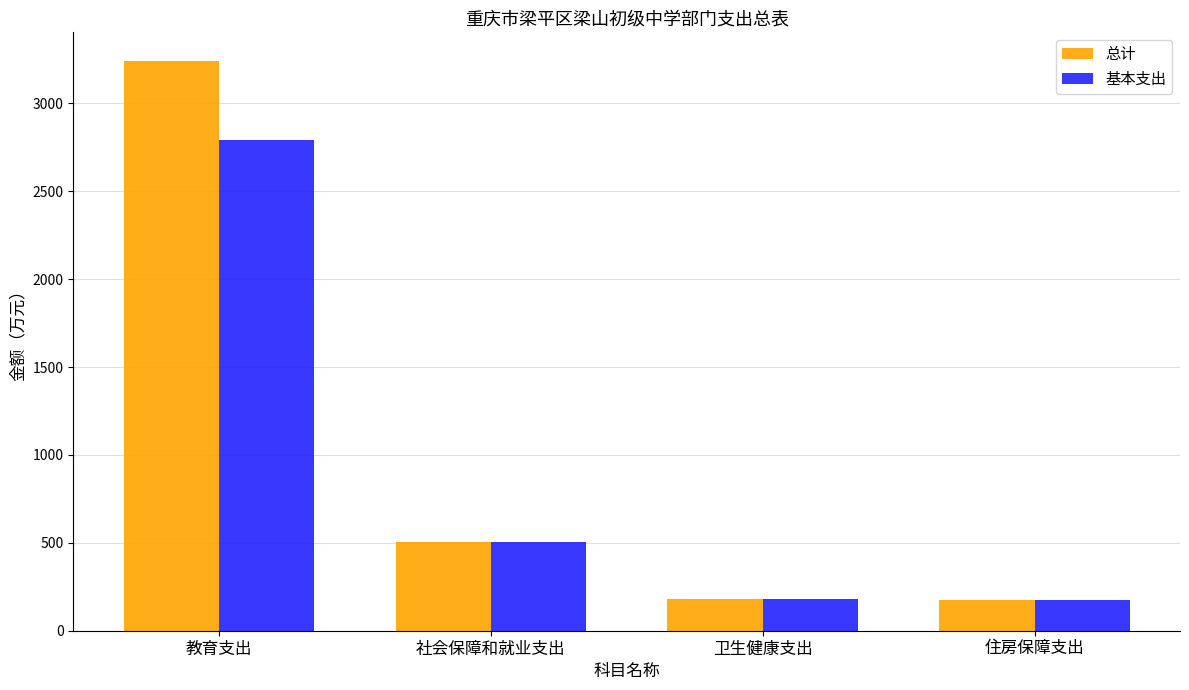

Which series changed the most between 社会保障和就业支出 and 卫生健康支出?

总计